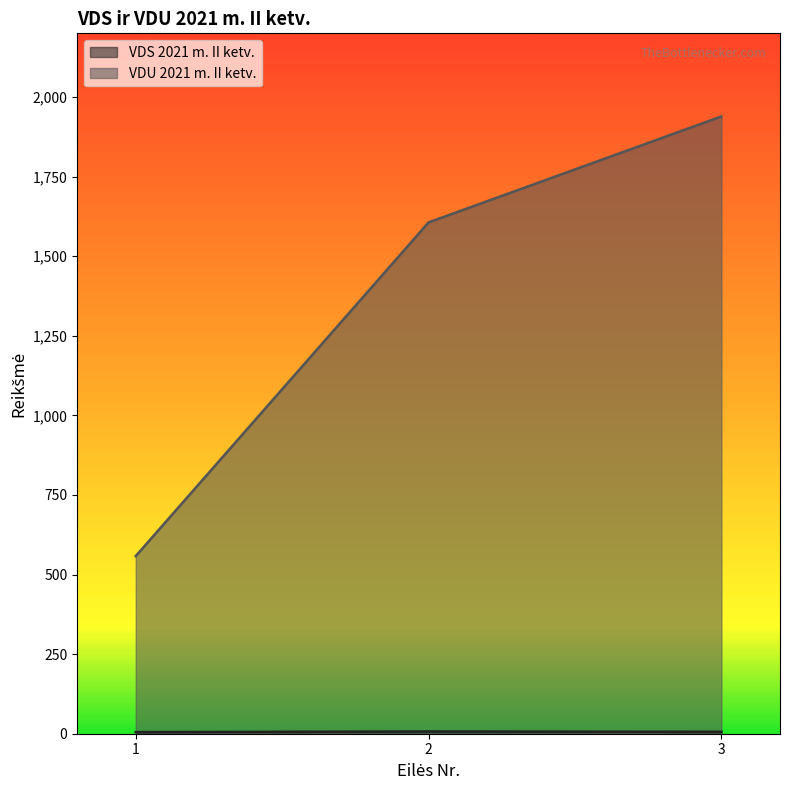

Reading right to left, transcribe all the data shown in this chart.

VDS 2021 m. II ketv.: 3=6.0	2=7.0	1=5.0
VDU 2021 m. II ketv.: 3=1939.0	2=1606.2	1=558.1